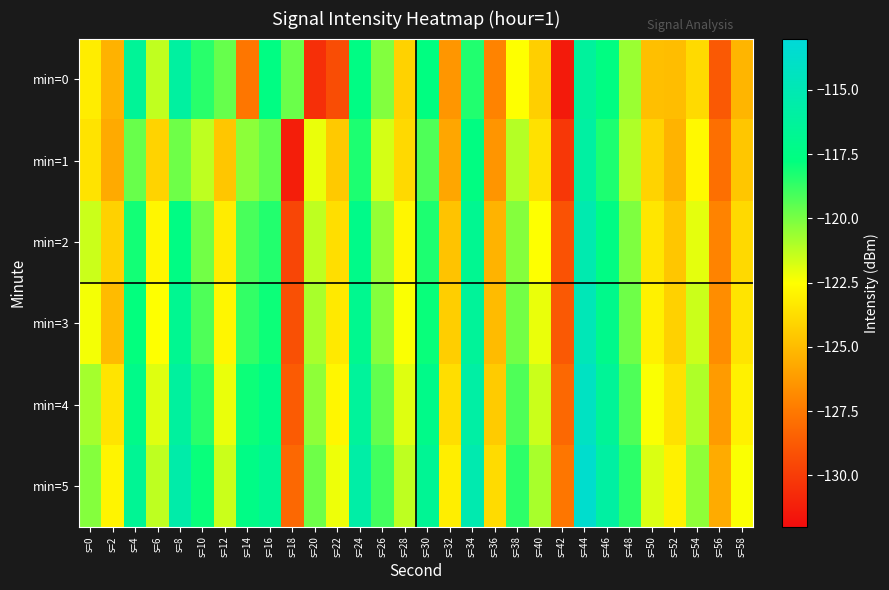

At which category is the sum across all series the highest?

s=44